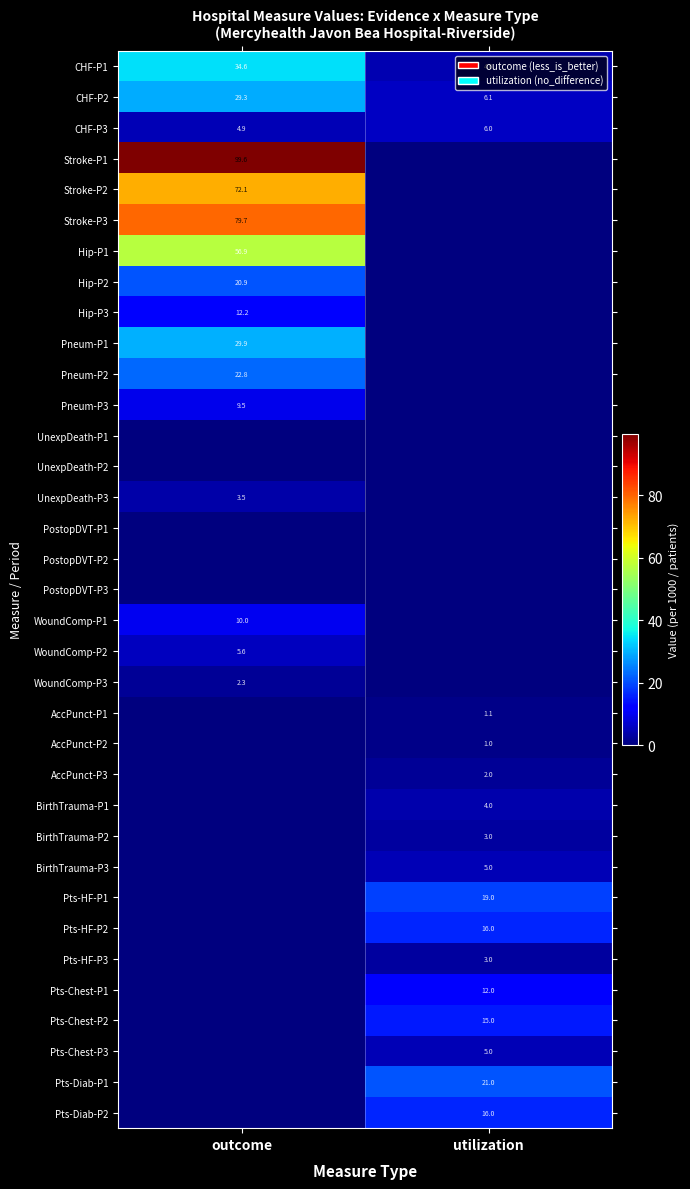

What is the maximum value for CHF-P3?

6.0